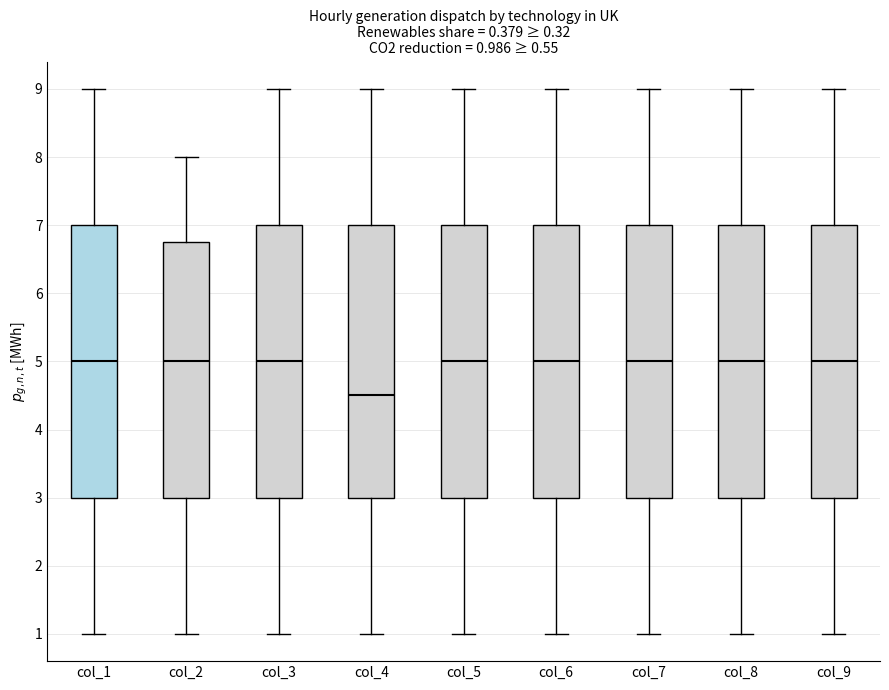

Which box's median line is the lowest?

col_4